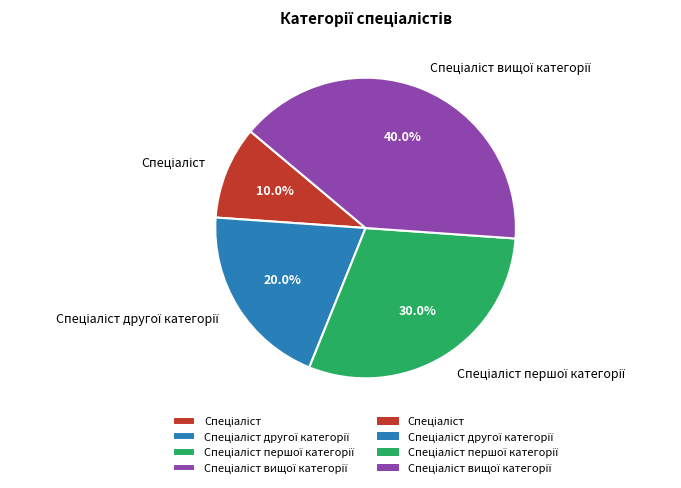

Is there any slice that represents more than half of the pie?

No